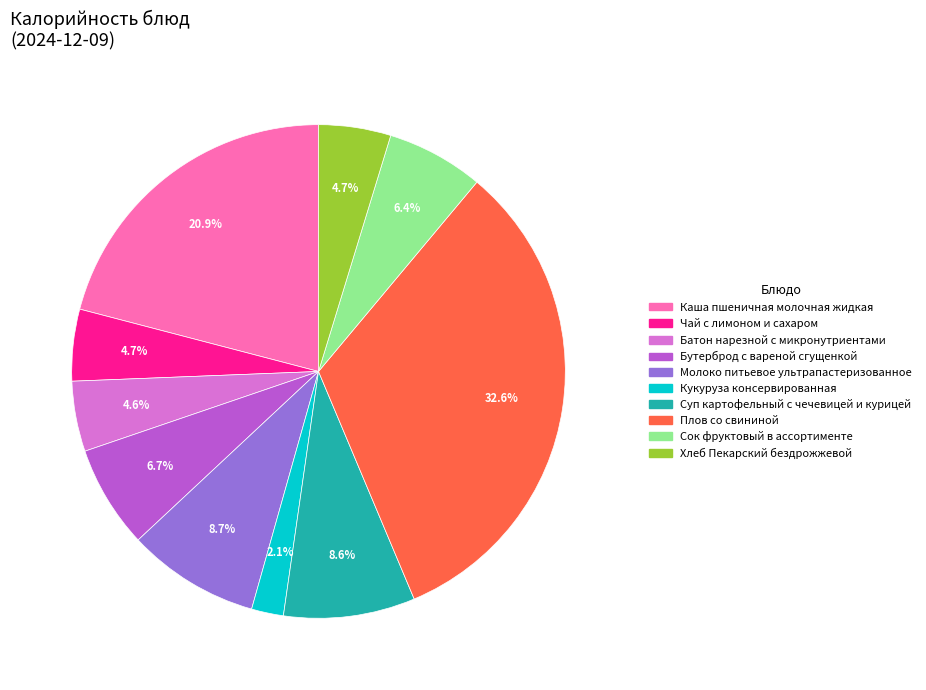

To the nearest percent, what is the average slice percentage?

10%